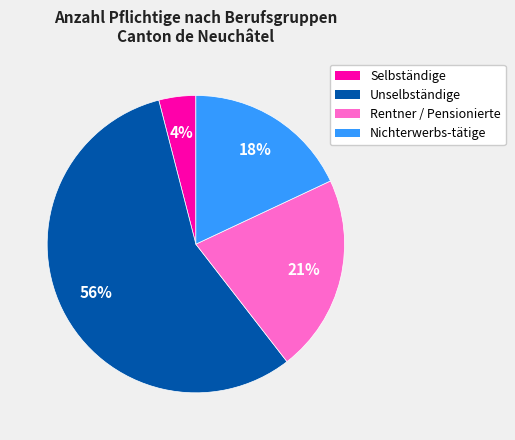

To the nearest percent, what is the average slice percentage?

25%